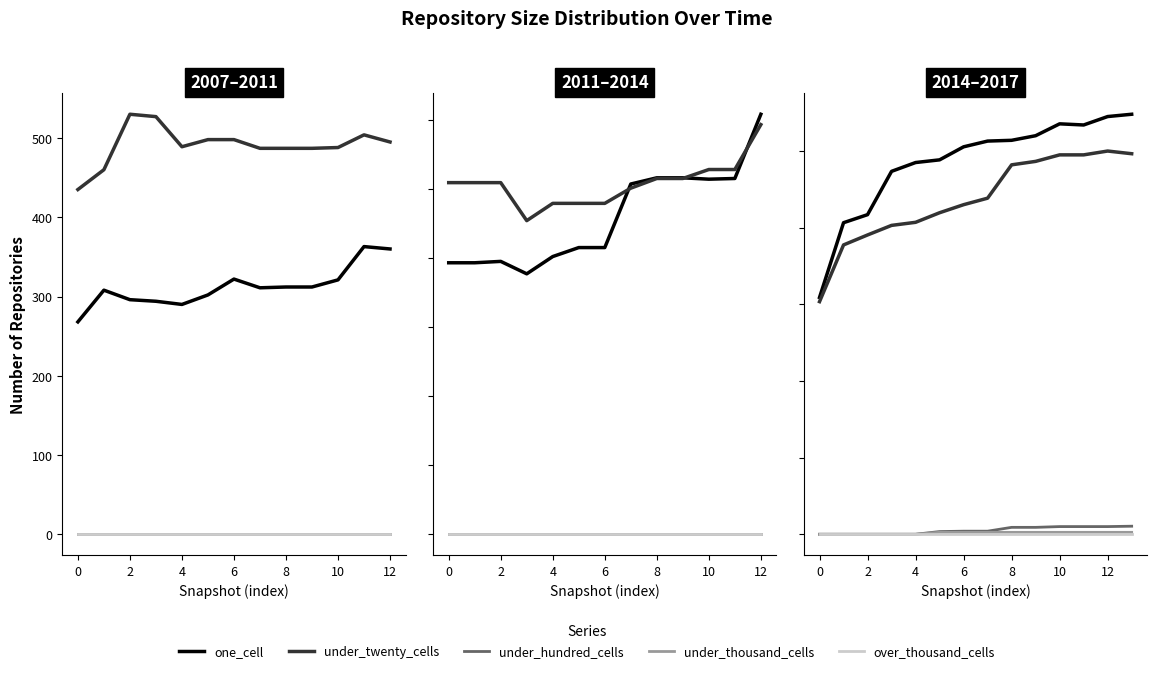

True or false: under_hundred_cells has a value of 12 at 4.

False